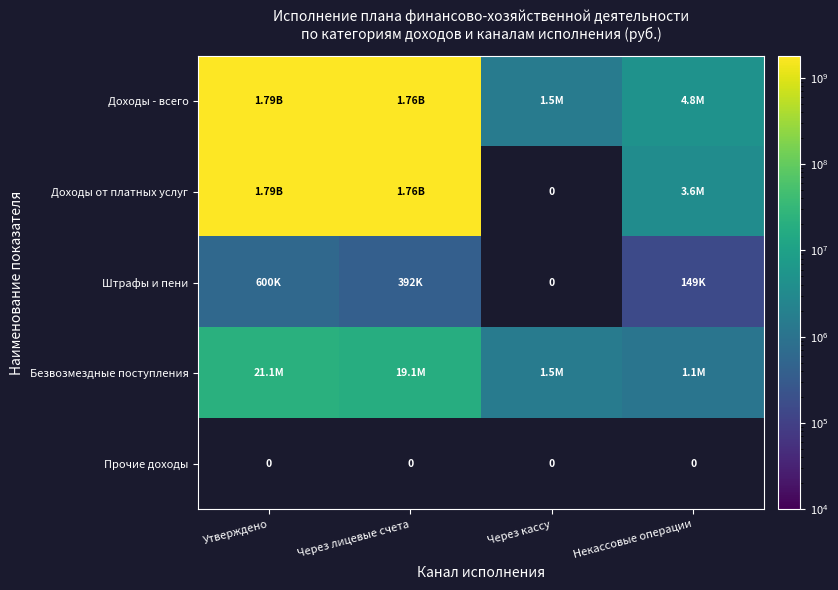

Is the value of Штрафы и пени at Утверждено greater than the value of Безвозмездные поступления at Через кассу?

No